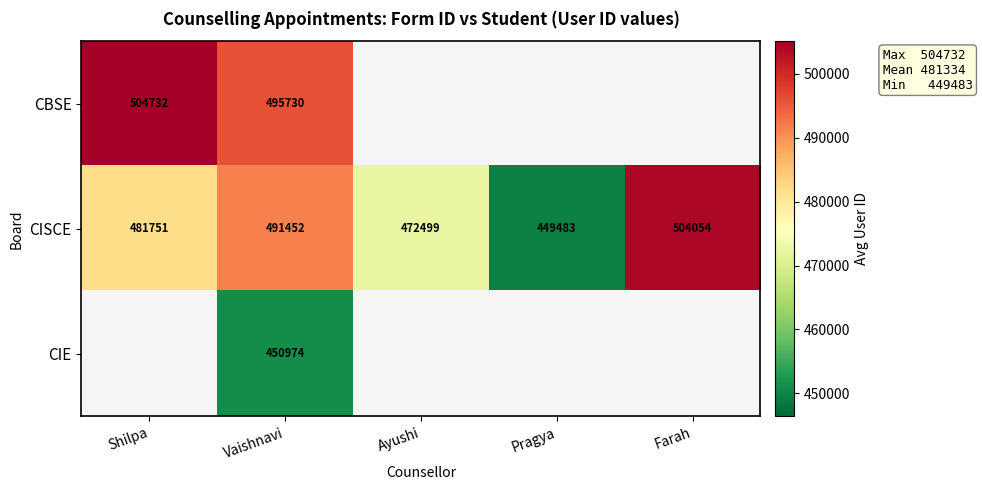

At which category is the sum across all series the highest?

Vaishnavi